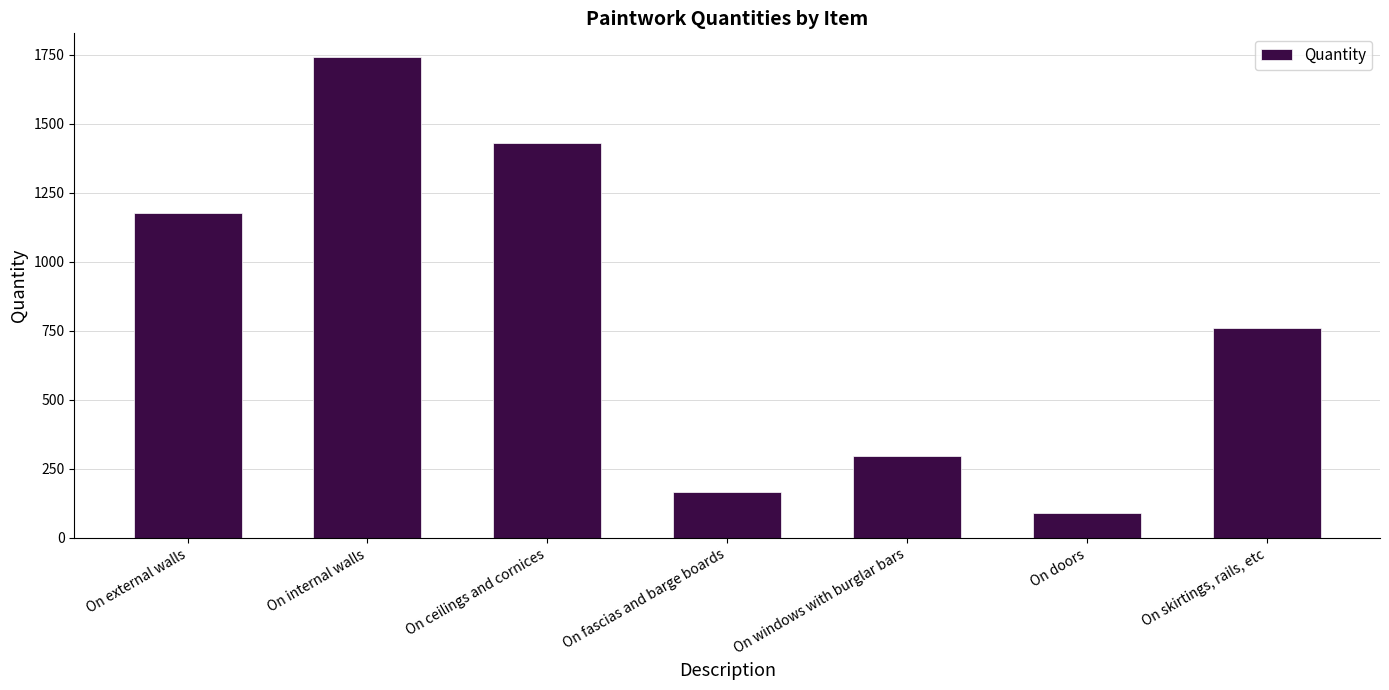

True or false: the data shows 297 at On windows with burglar bars.

True